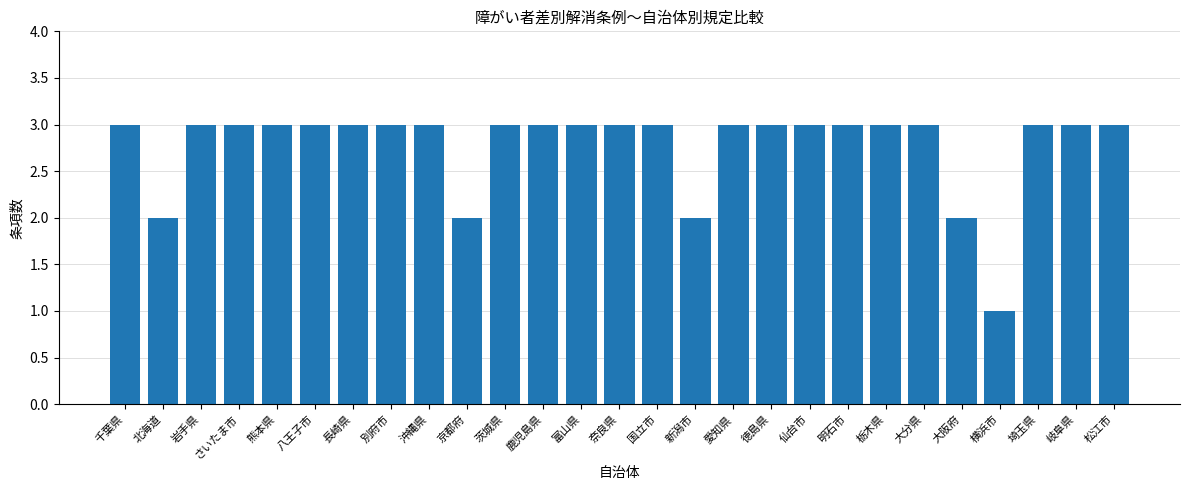

What is the value of the 11th bar from the left?

3